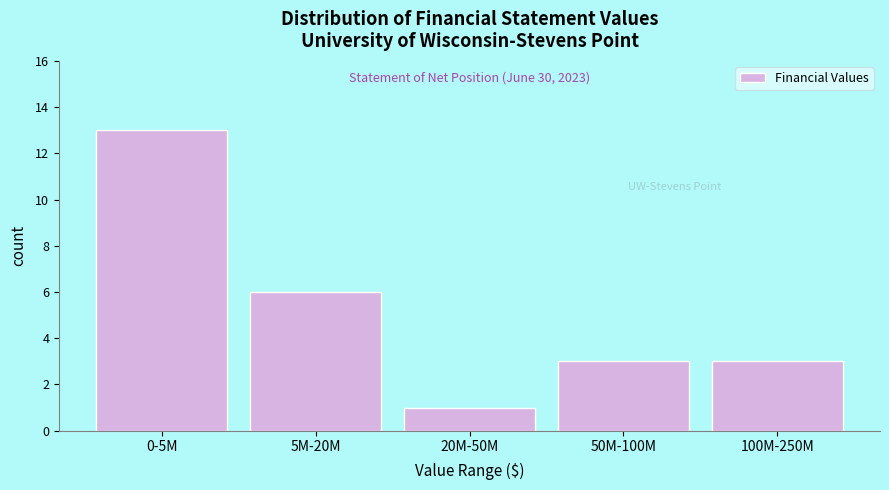

Reading left to right, extract all data points from this chart.

13	6	1	3	3